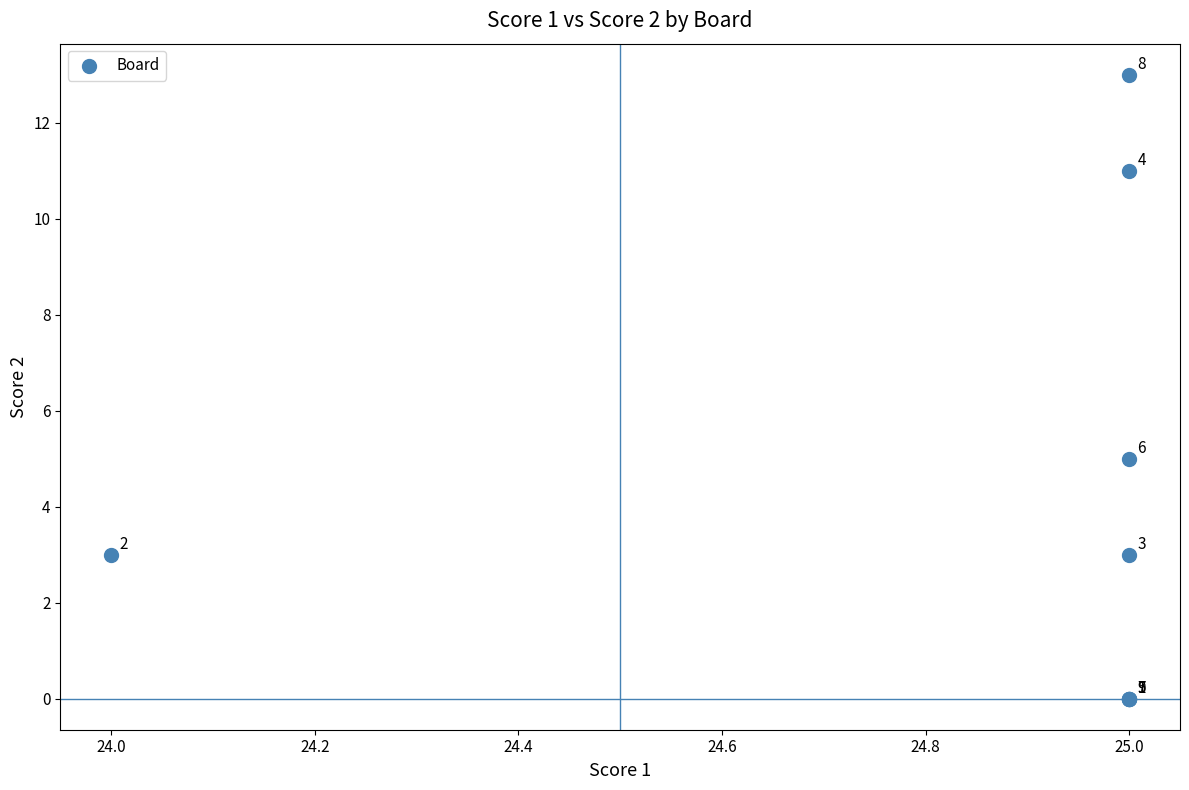

What Y value in the scatter plot is closest to 6?

5